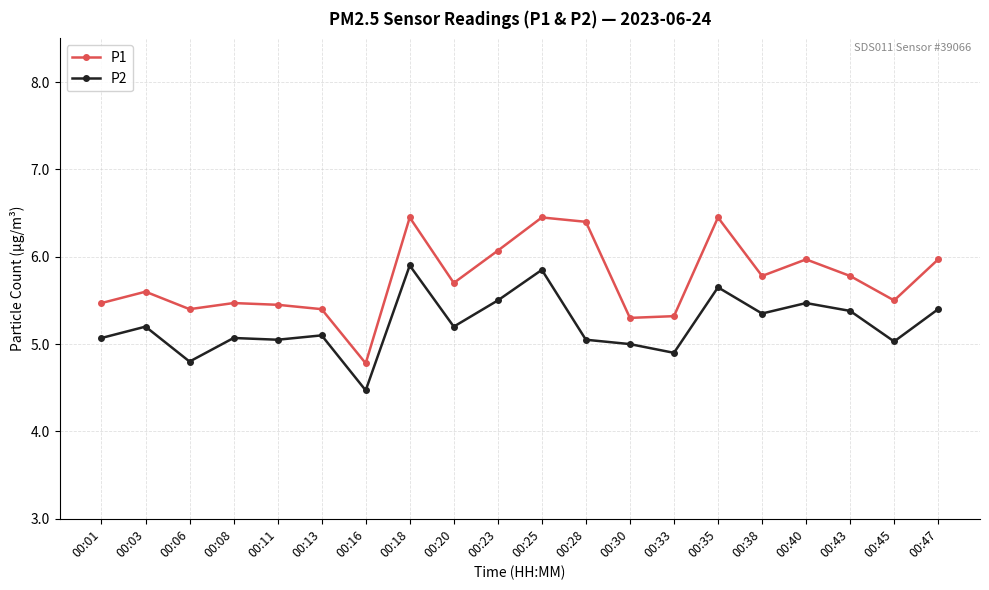

What is the sum of all P1 values?

114.7